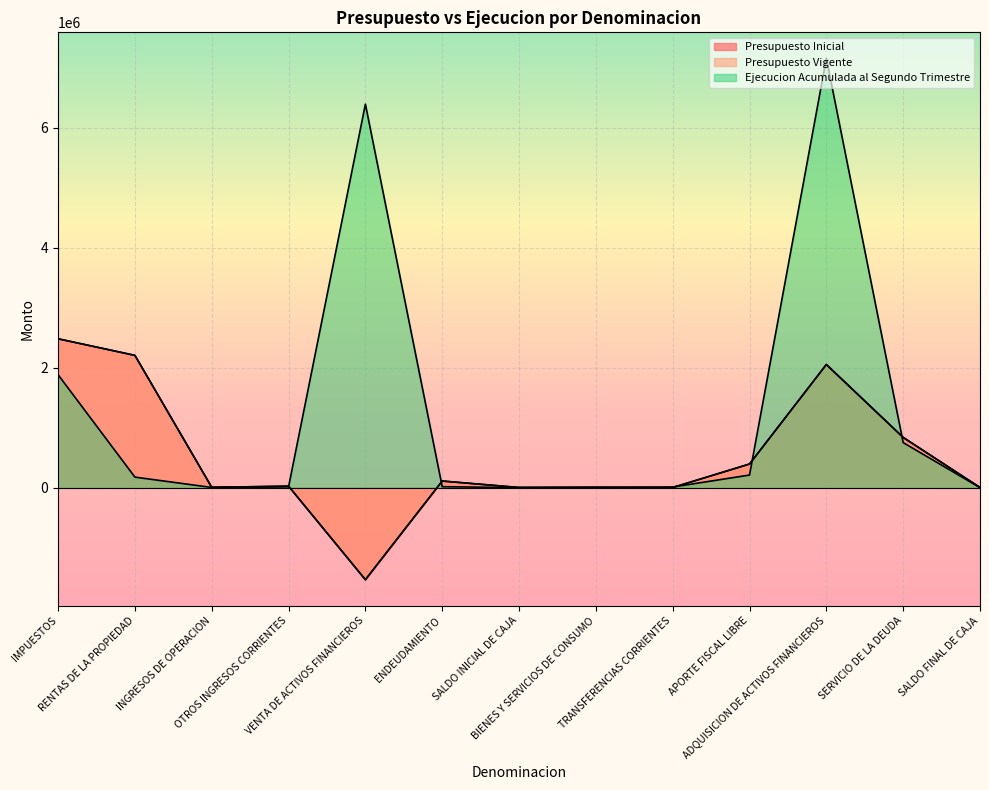

Reading right to left, transcribe all the data shown in this chart.

Presupuesto Inicial: 2000	836615	2051365	393269	1681	5521	2000	109987	-1534217	24136	4660	2203685	2480200
Presupuesto Vigente: 2000	836615	2051365	393269	1681	5521	2000	109987	-1534217	24136	4660	2203685	2480200
Ejecucion Acumulada al Segundo Trimestre: 0	750102	7152434	209679	10000	1225	0	15471	6390107	13256	2939	175040	1881539